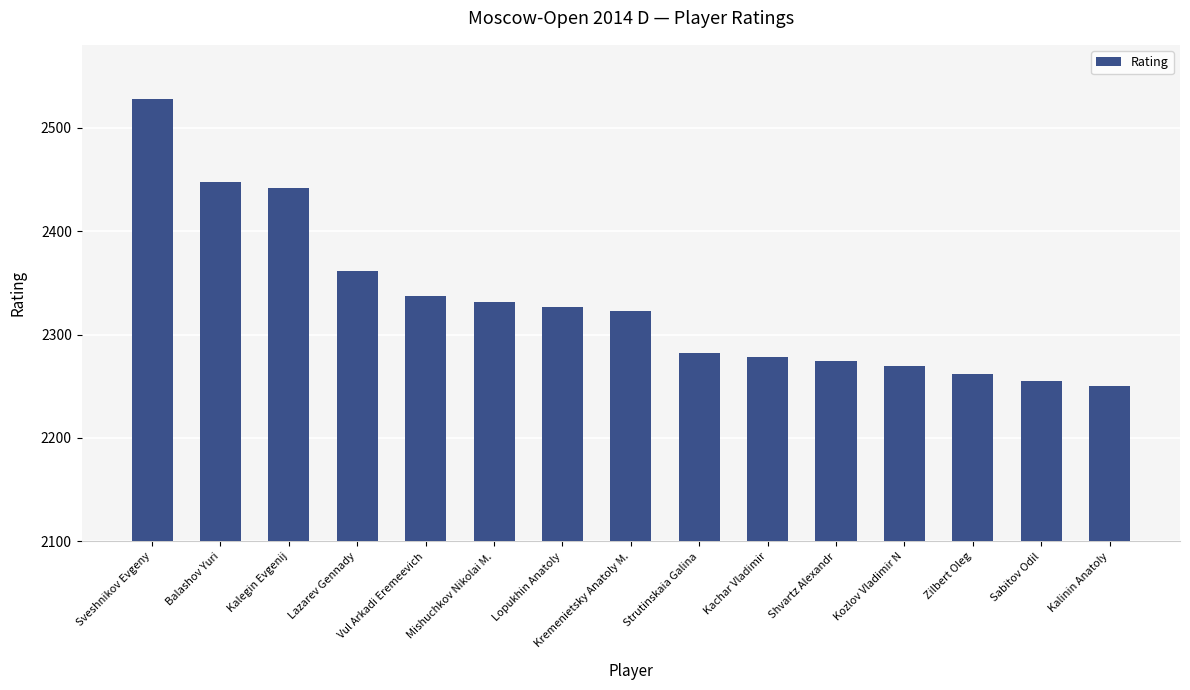

Reading right to left, list all the values displayed in this chart.

Kalinin Anatoly=2250	Sabitov Odil=2255	Zilbert Oleg=2262	Kozlov Vladimir N=2270	Shvartz Alexandr=2274	Kachar Vladimir=2278	Strutinskaia Galina=2282	Kremenietsky Anatoly M.=2323	Lopukhin Anatoly=2327	Mishuchkov Nikolai M.=2331	Vul Arkadi Eremeevich=2337	Lazarev Gennady=2361	Kalegin Evgenij=2442	Balashov Yuri=2447	Sveshnikov Evgeny=2528